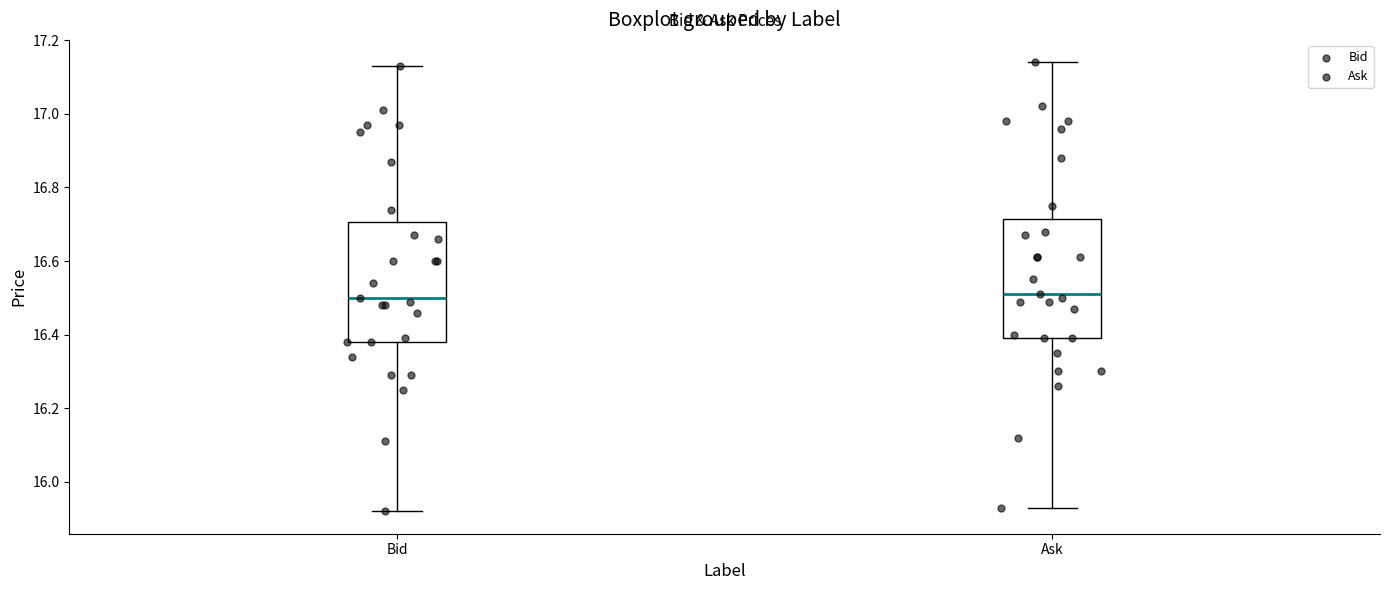

Where does the median line of the box for Ask sit on the y-axis? The values are not printed on the chart, so give them approximately, as read against the axis.

16.52